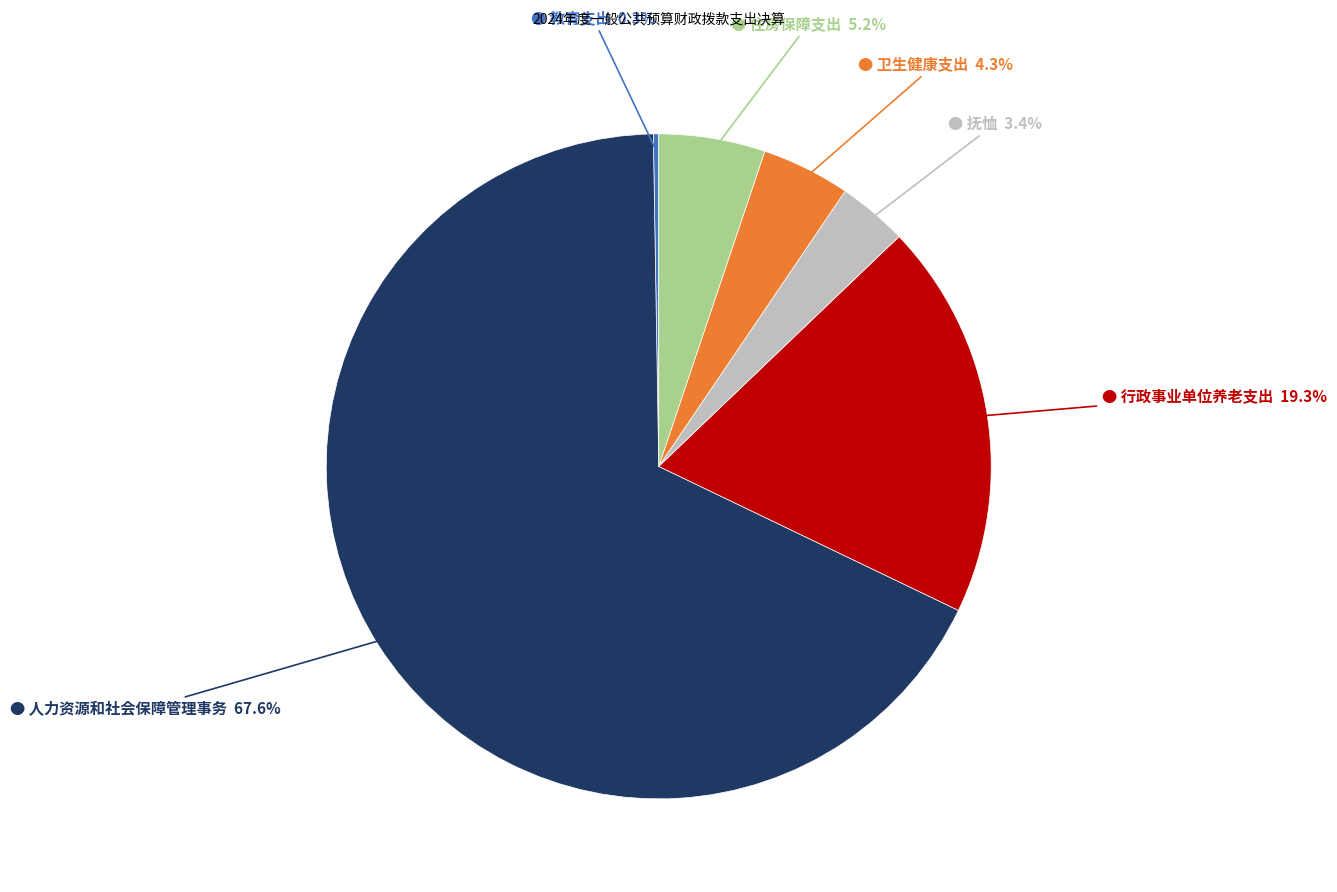

Is there a majority slice in this chart?

Yes